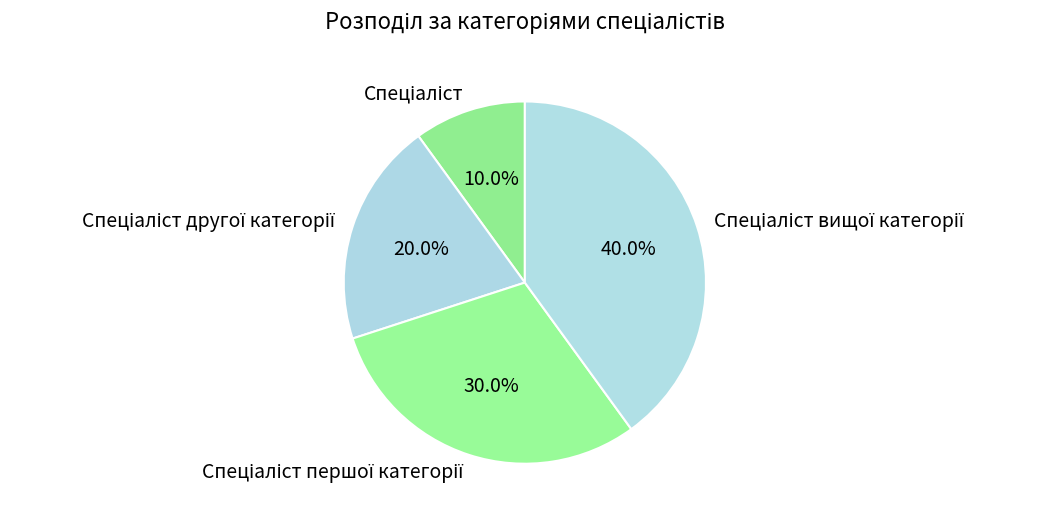

Is there any slice that represents more than half of the pie?

No